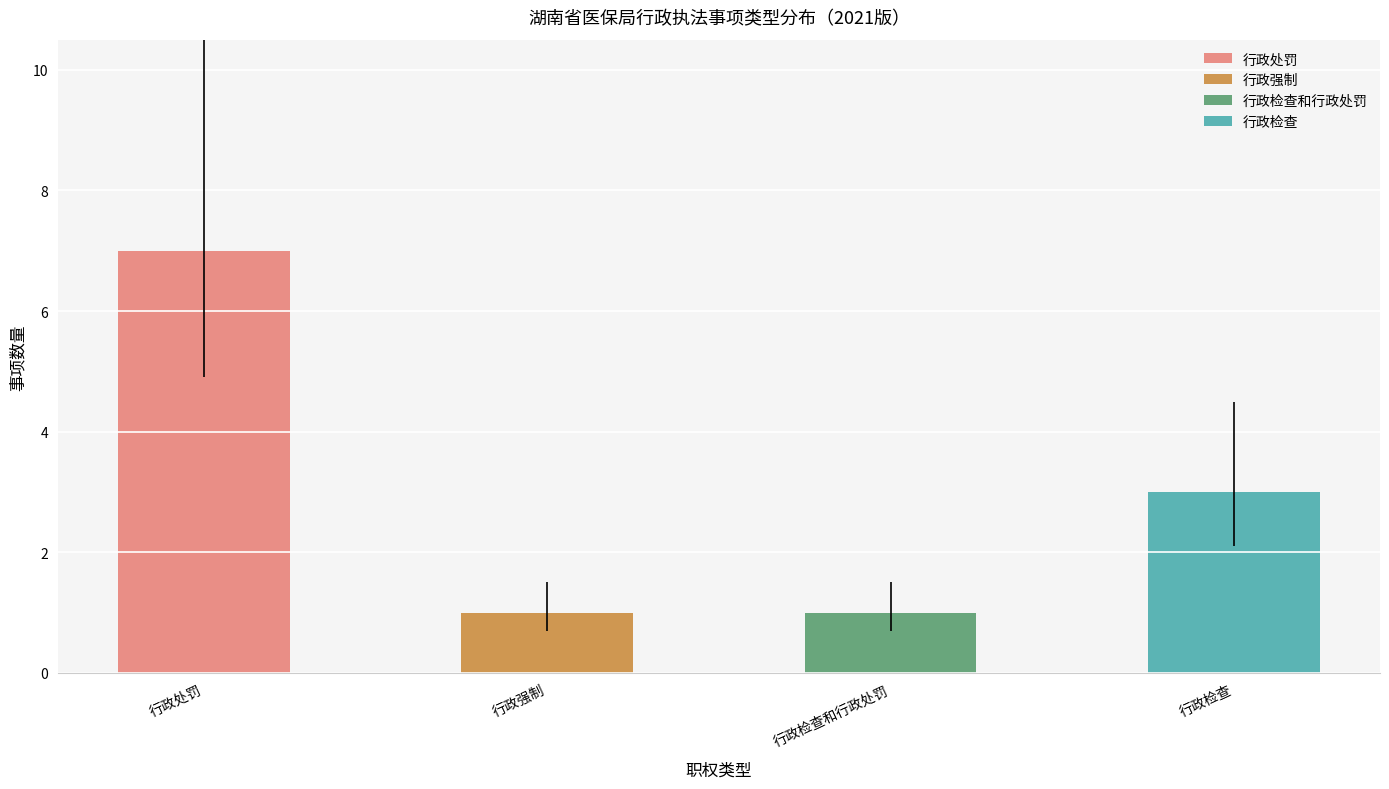

What are all the series names shown in the legend?

行政处罚, 行政强制, 行政检查和行政处罚, 行政检查